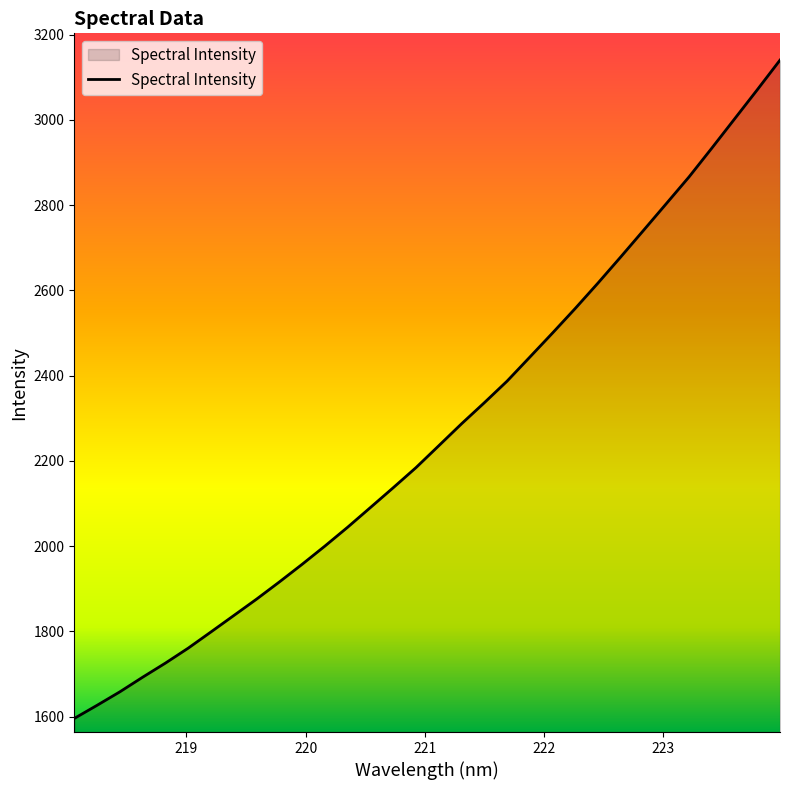

How many series are shown in this chart?

1